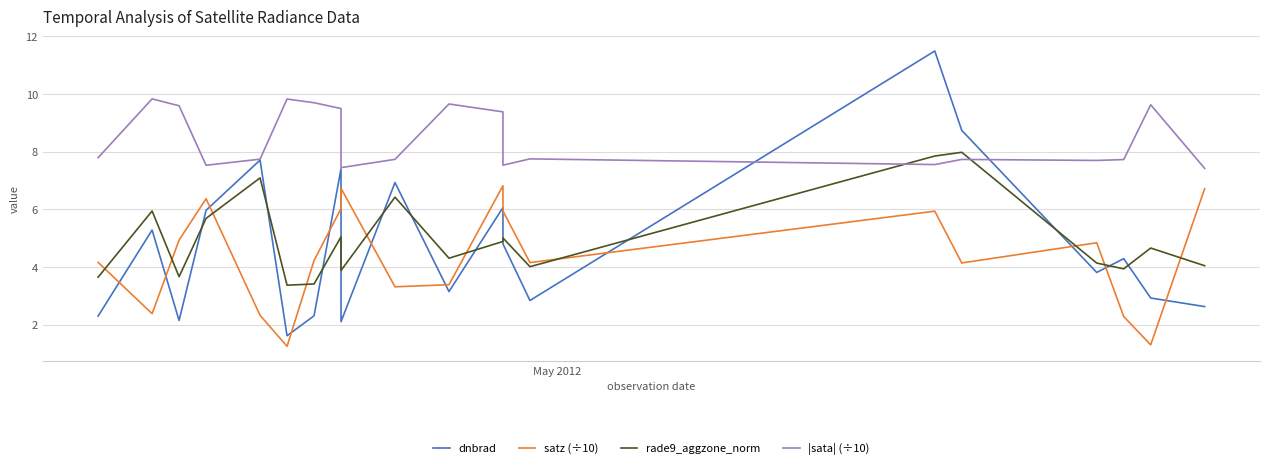

What is the value of the rade9_aggzone_norm point at the 14th from the left?

4.0